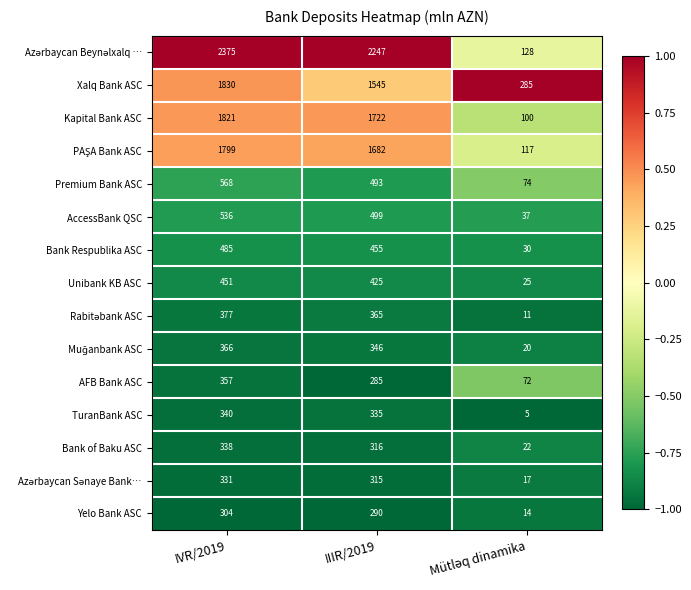

What is the difference between the highest and lowest values at IVR/2019?

2071